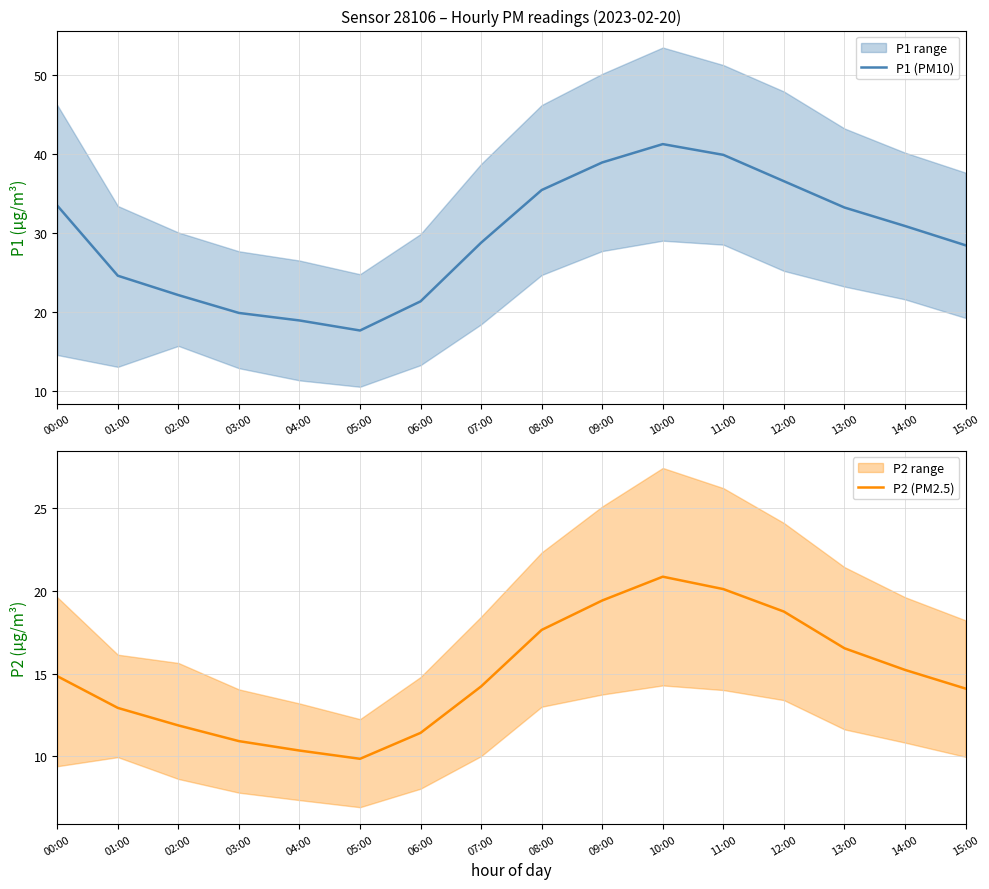

What is the label of the 10th point from the right?

06:00